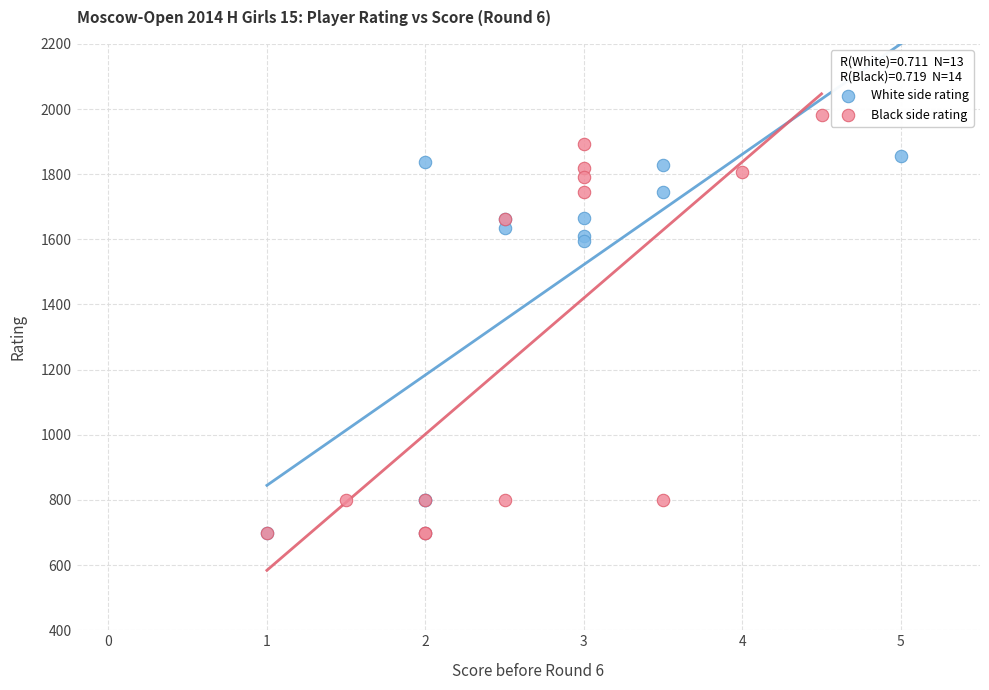

Which series has the largest Y range (max minus min)?

Black side rating